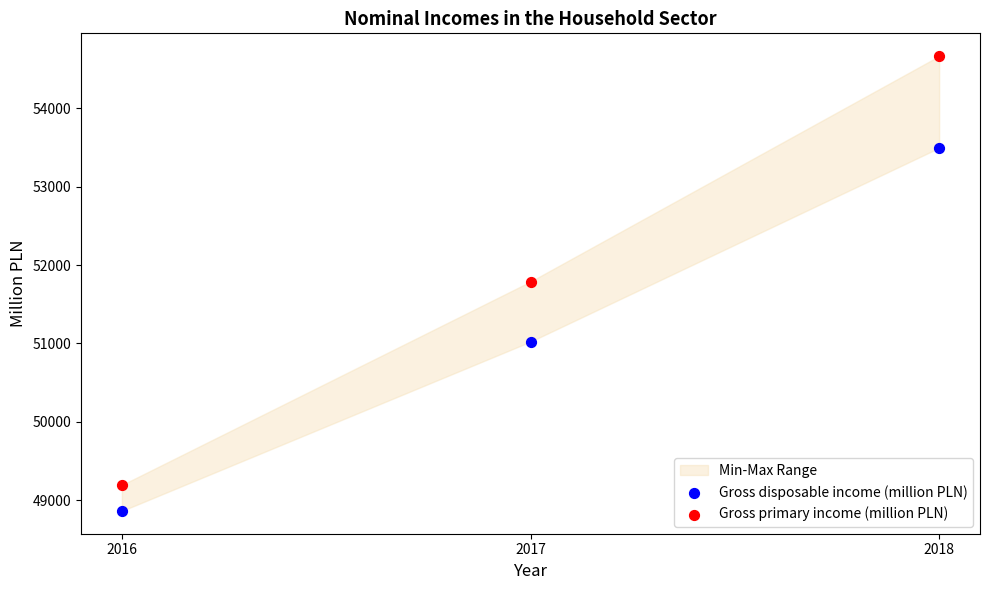

Across all data points, what is the average Y value?

51505